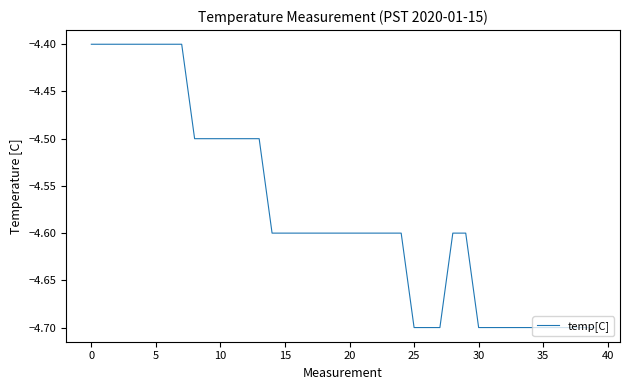

What is the greatest value displayed?

-4.4